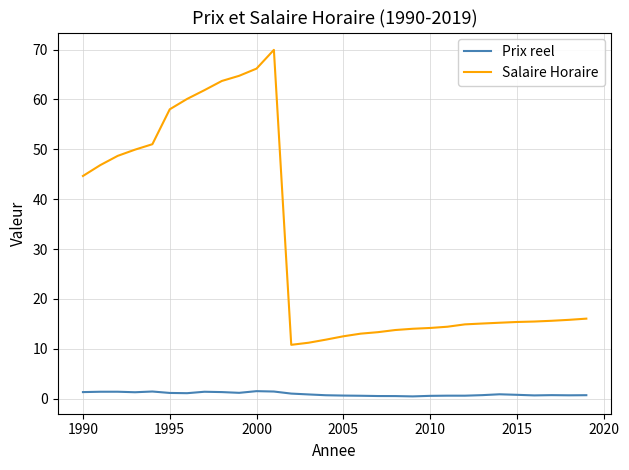

Rank the series by their maximum value, from lowest to highest.

Prix reel, Salaire Horaire